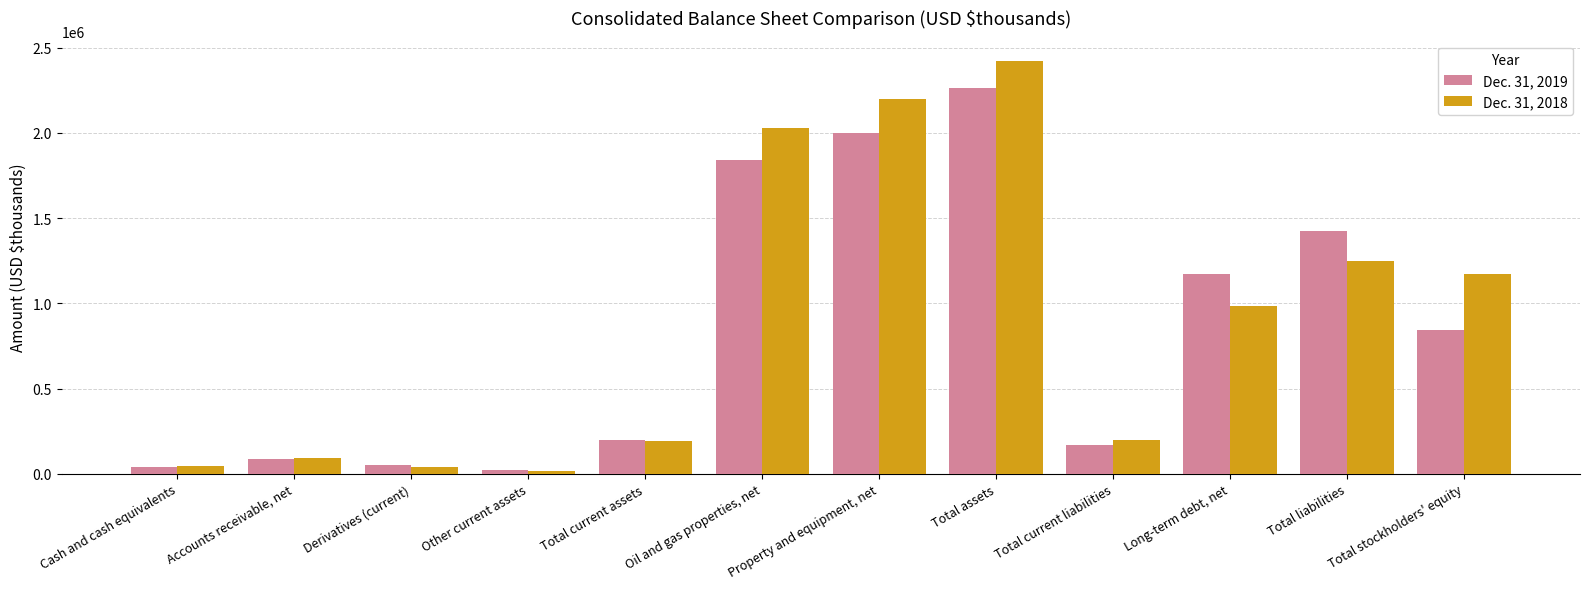

Rank the categories by Dec. 31, 2019 value from highest to lowest.

Total assets, Property and equipment, net, Oil and gas properties, net, Total liabilities, Long-term debt, net, Total stockholders' equity, Total current assets, Total current liabilities, Accounts receivable, net, Derivatives (current), Cash and cash equivalents, Other current assets